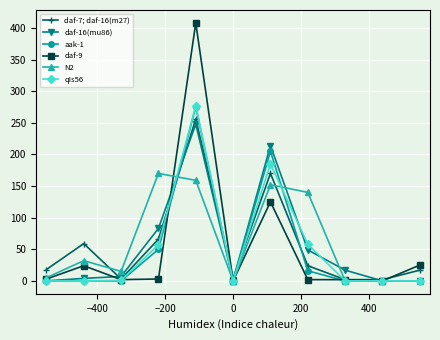

Count the number of data series in this chart.

6